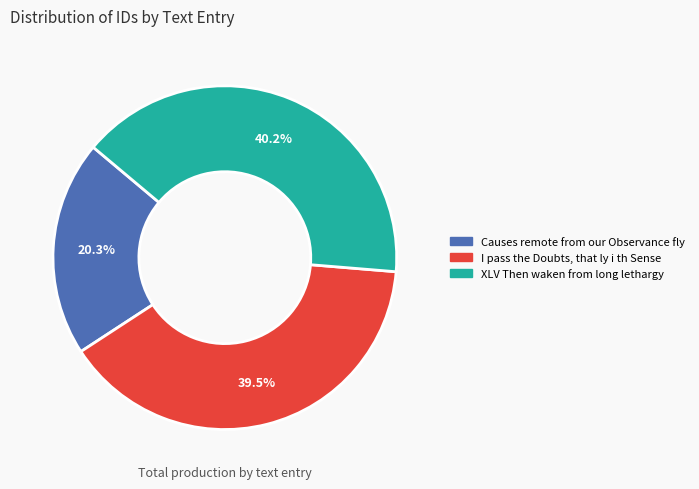

To the nearest percent, what is the difference between the XLV Then waken from long lethargy and I pass the Doubts, that ly i th Sense slice percentages?

1%